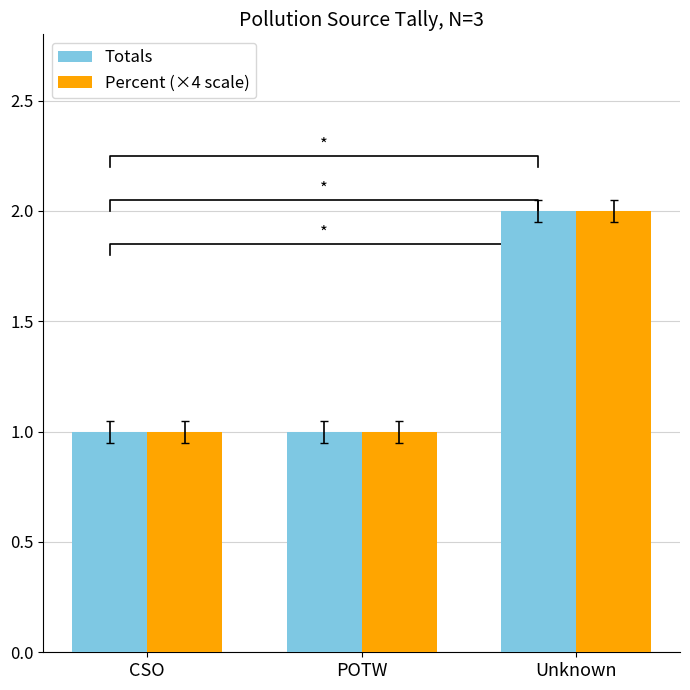

What is the smallest value displayed?

1